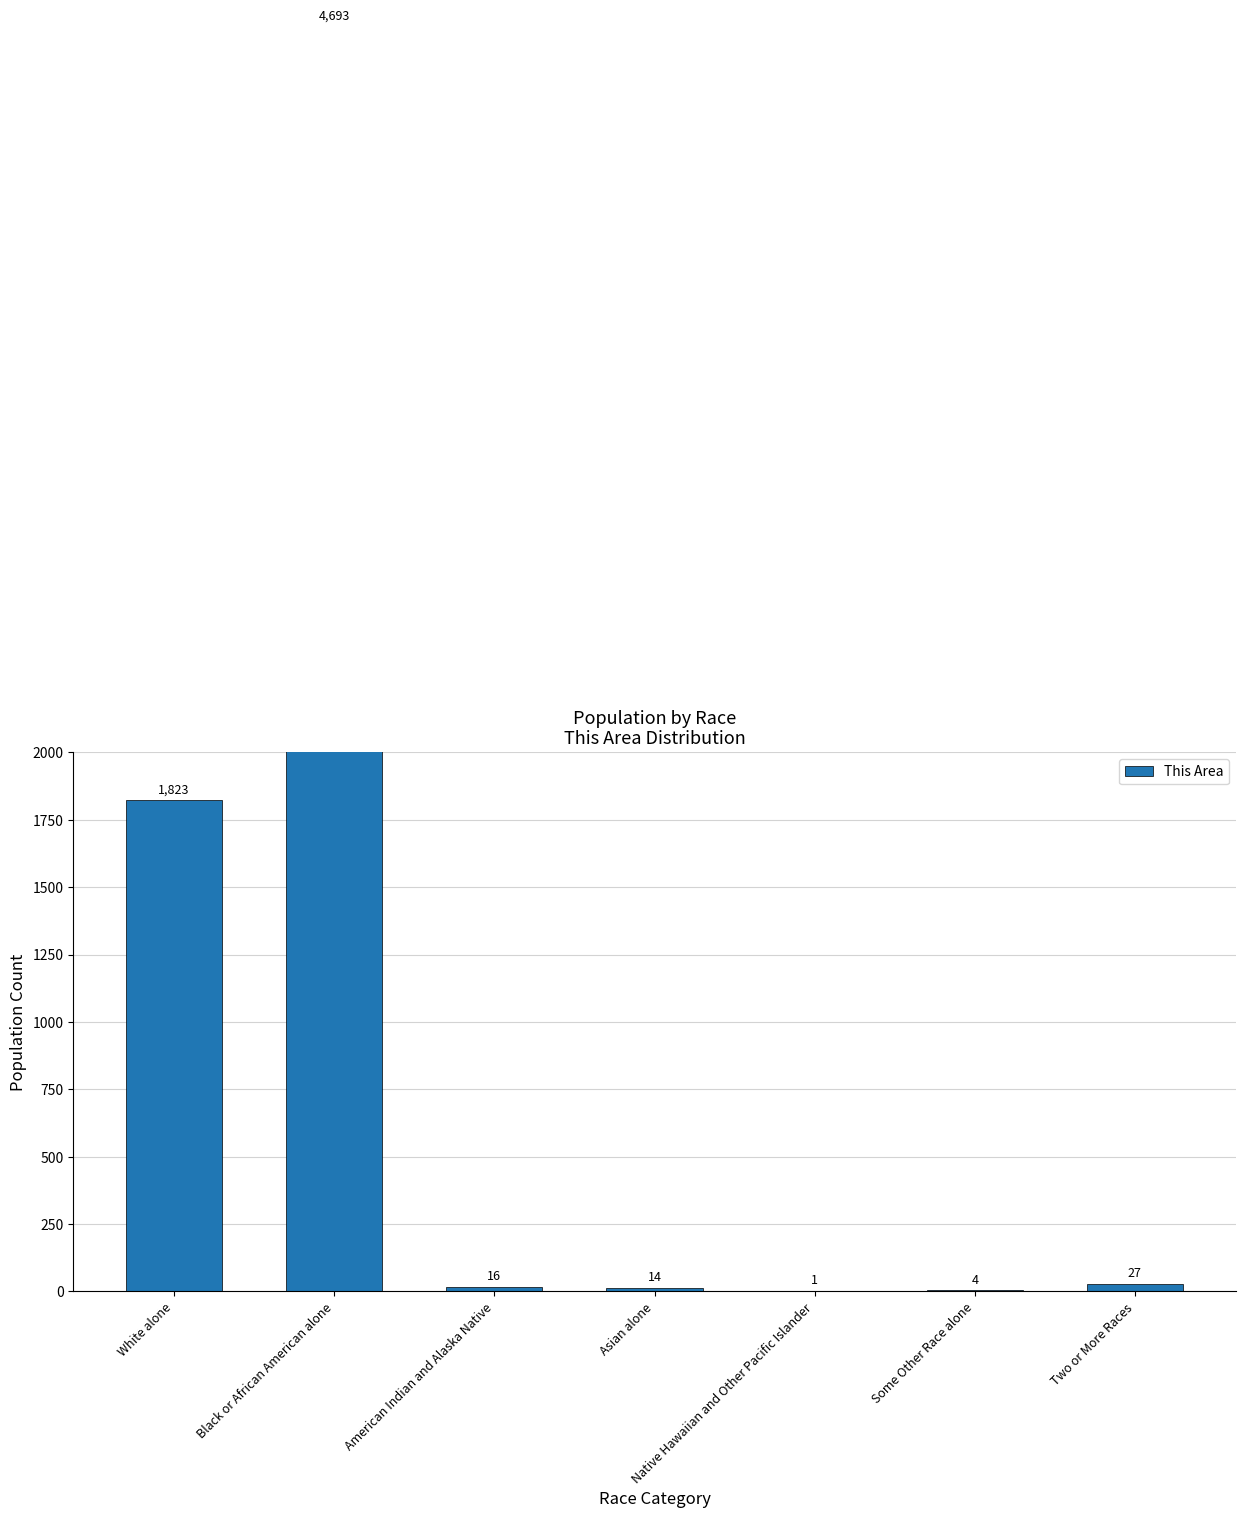

The chart shows a value of 27 at Two or More Races. True or false?

True